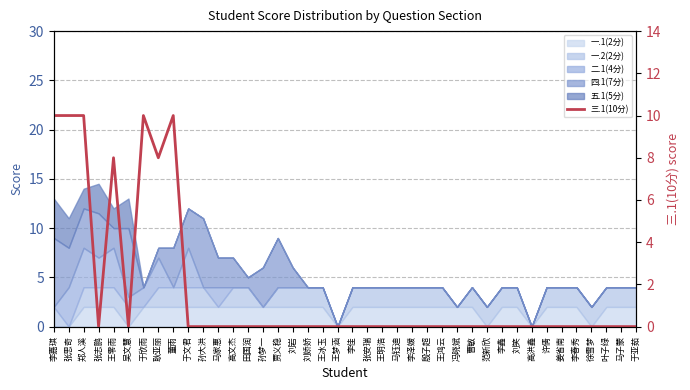

How many categories are shown in the chart?

40